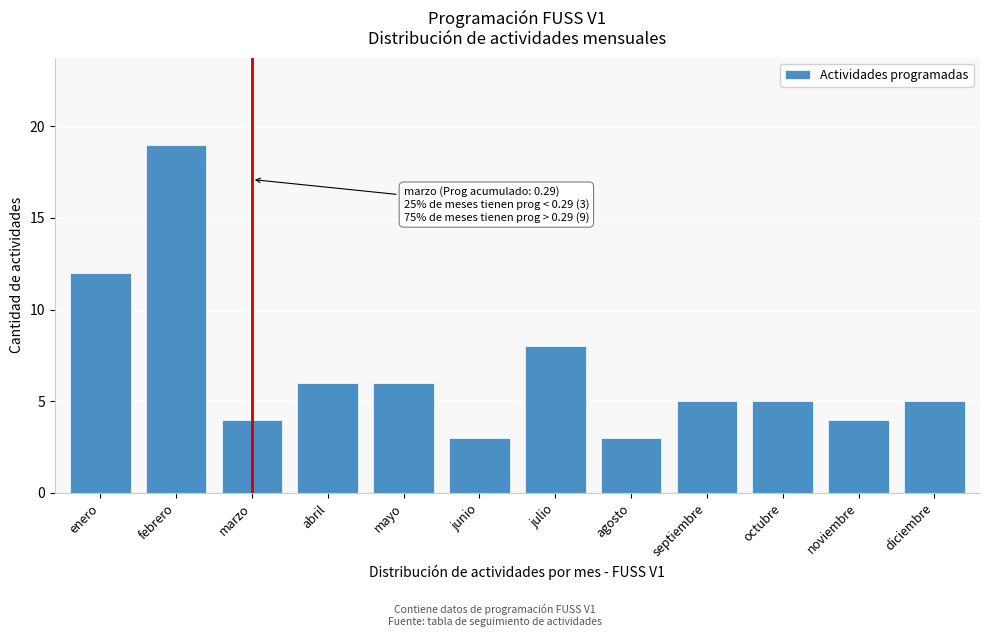

Reading left to right, transcribe all the data shown in this chart.

12	19	4	6	6	3	8	3	5	5	4	5